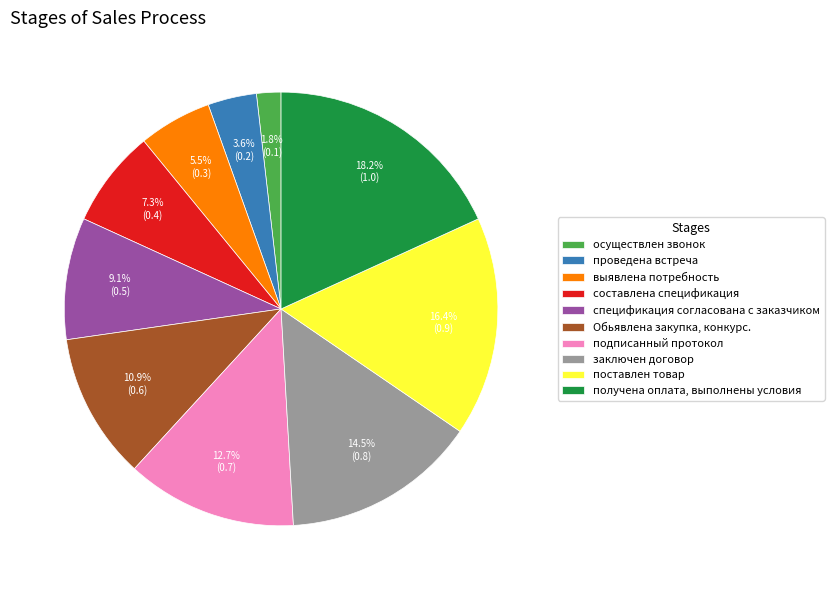

How many slices are in this pie chart?

10